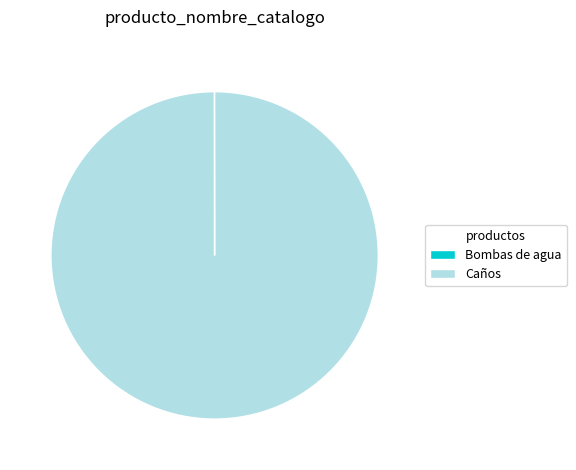

What is the largest slice in the pie chart?

Caños